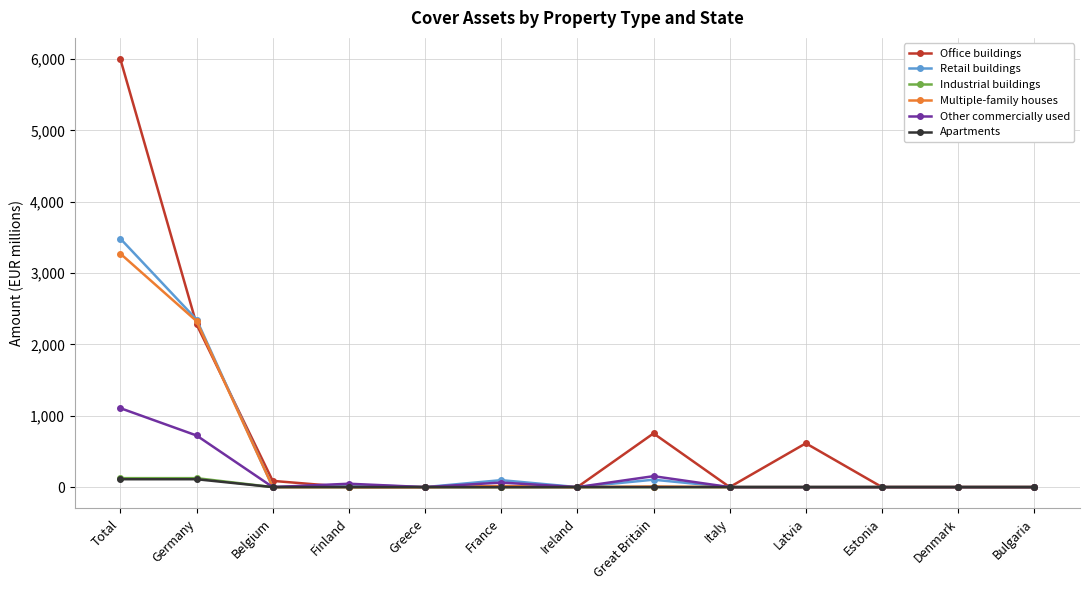

Where is Multiple-family houses nearest to the value 1635?

Germany